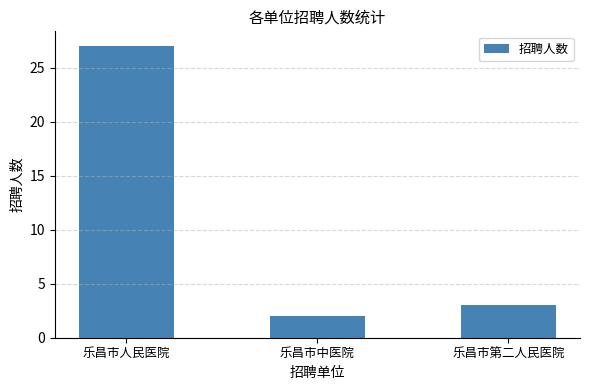

Is it true that the value at 乐昌市第二人民医院 is 3?

True